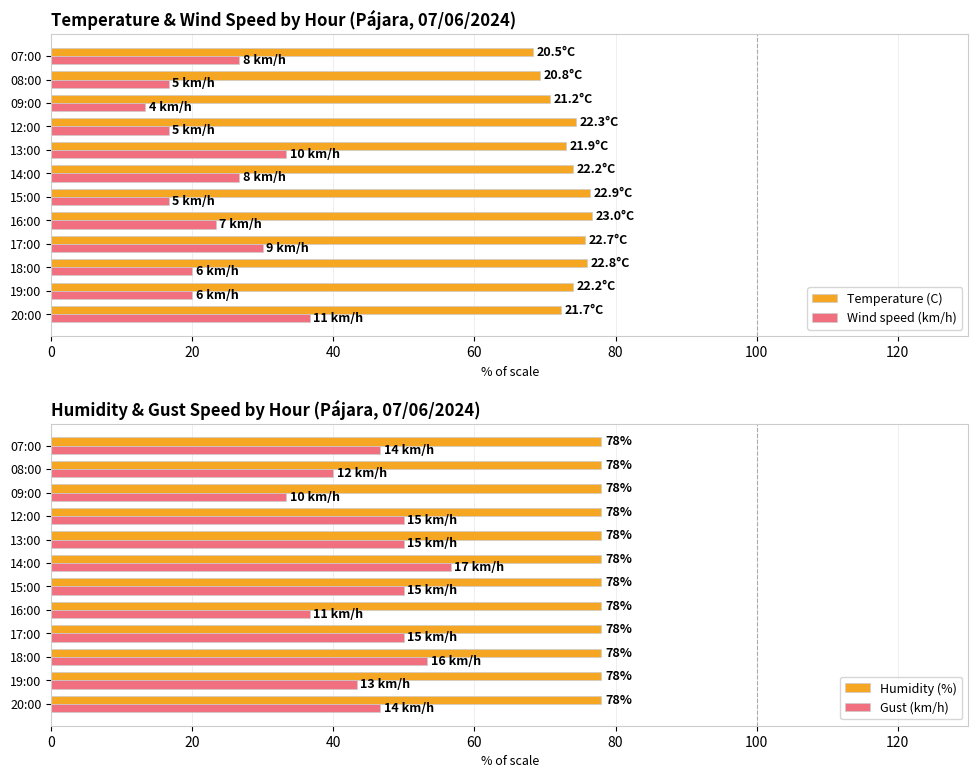

What are all the series names shown in the legend?

Temperature (C), Wind speed (km/h), Humidity (%), Gust (km/h)